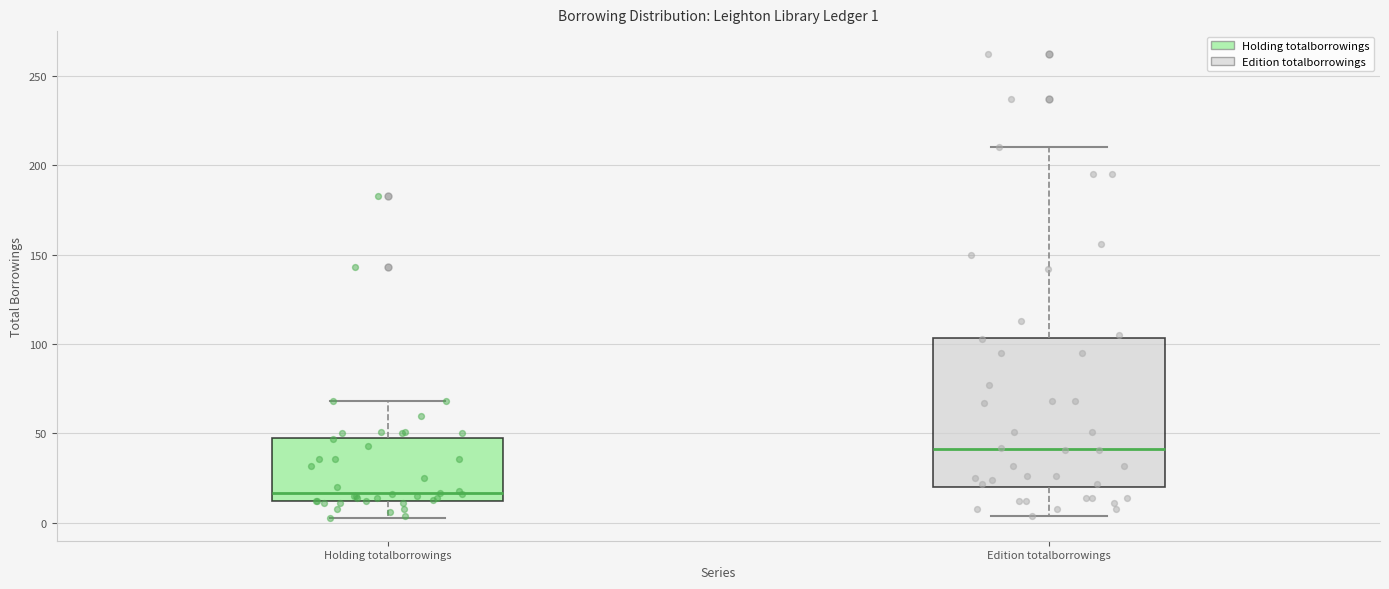

Comparing the boxes themselves (not the whiskers), which one is the tallest?

Edition totalborrowings